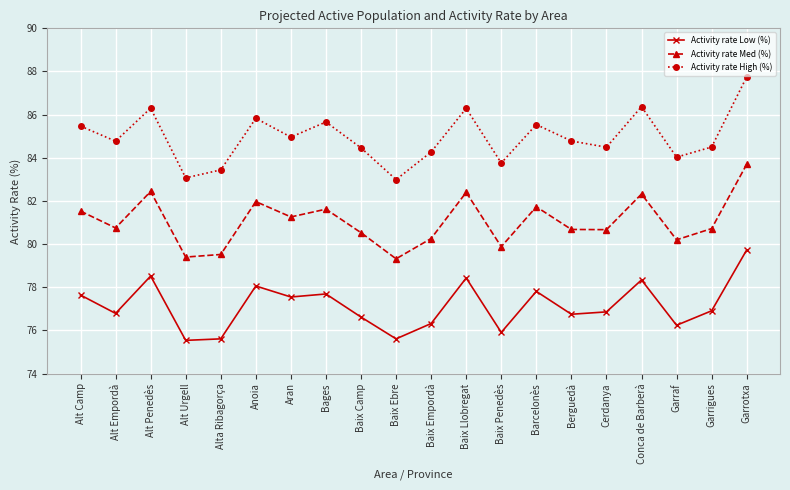

What is the difference between the maximum and second lowest values in the Activity rate High (%) series?

4.7